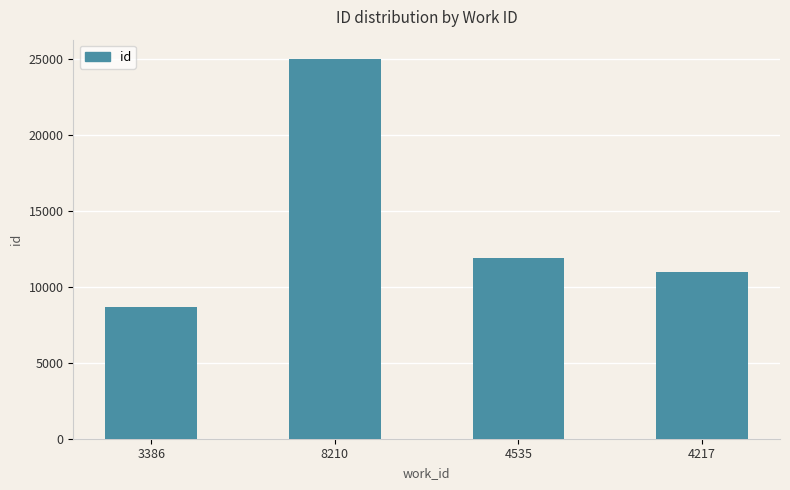

What is the average value?

14162